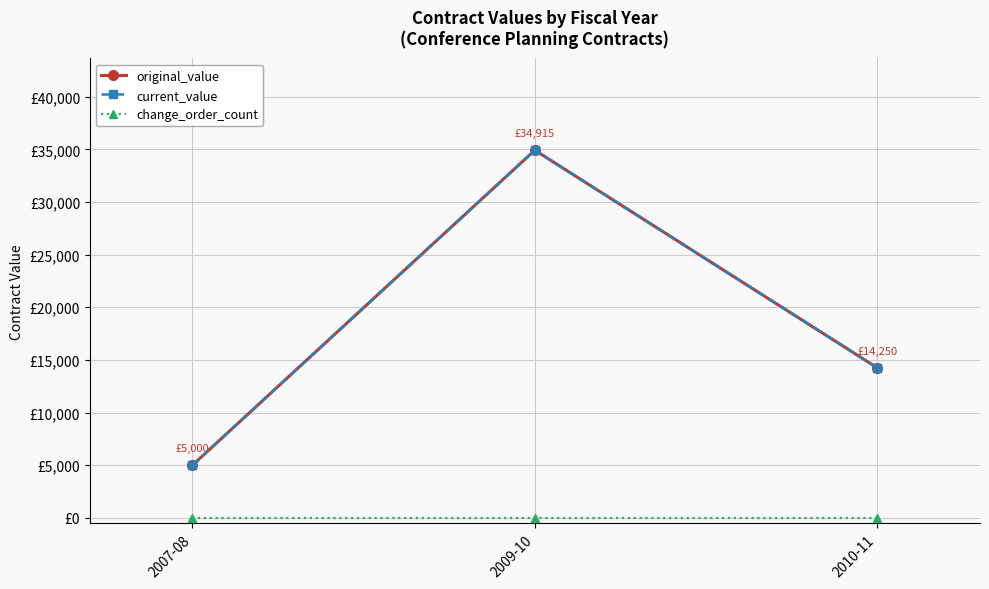

Is this an area chart (filled region under the line)?

No